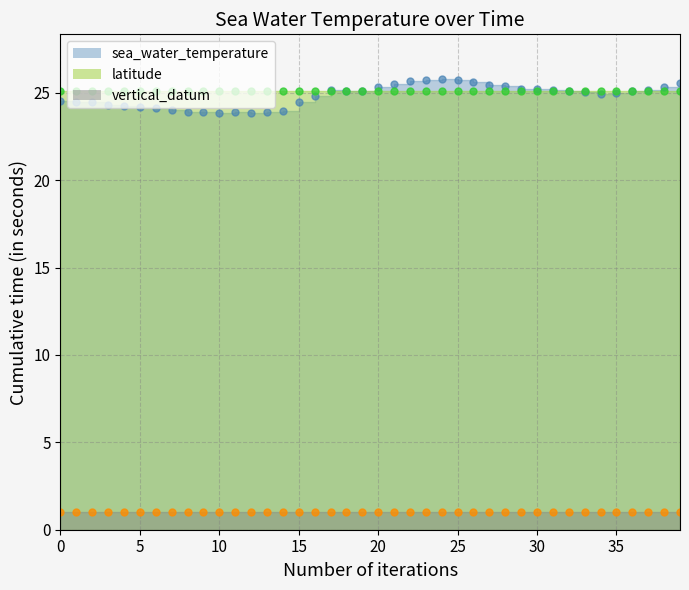

True or false: vertical_datum and latitude intersect in this chart.

False